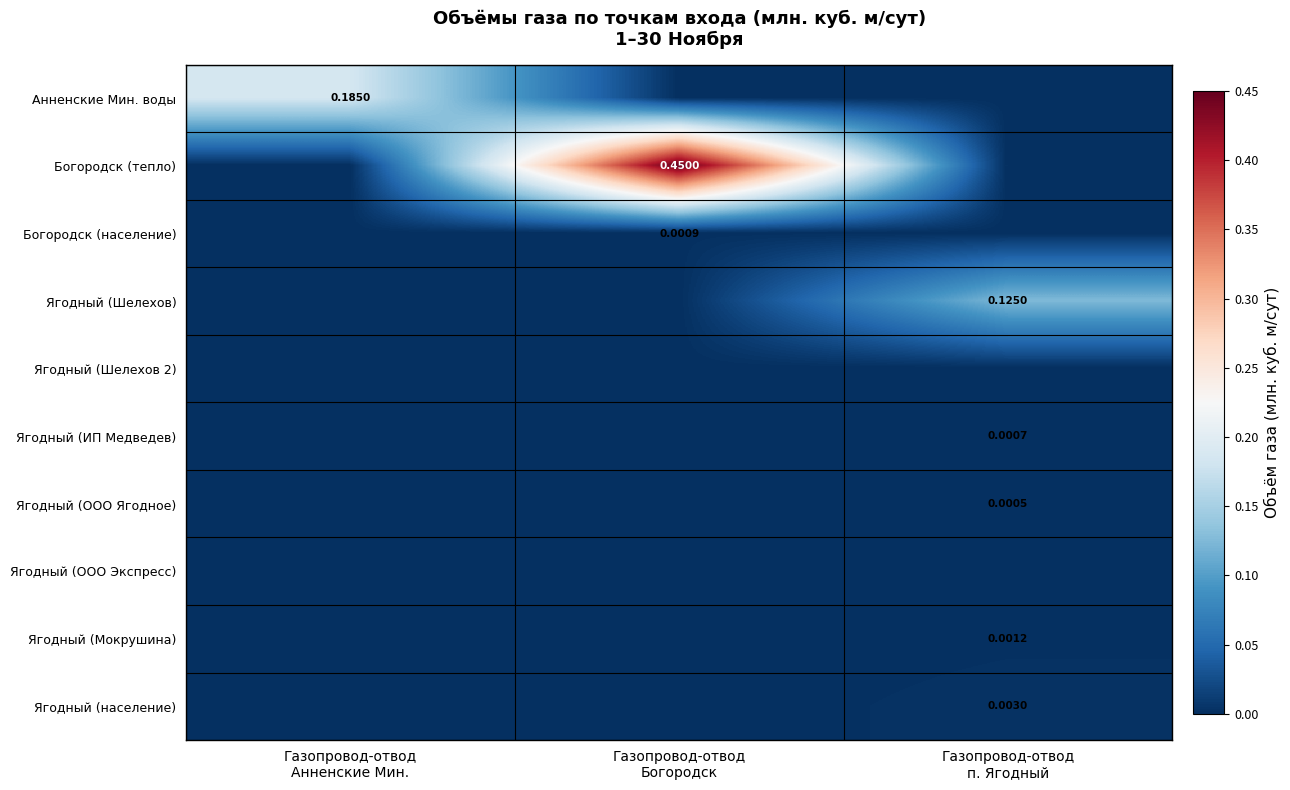

What is the maximum value shown in the chart?

0.5